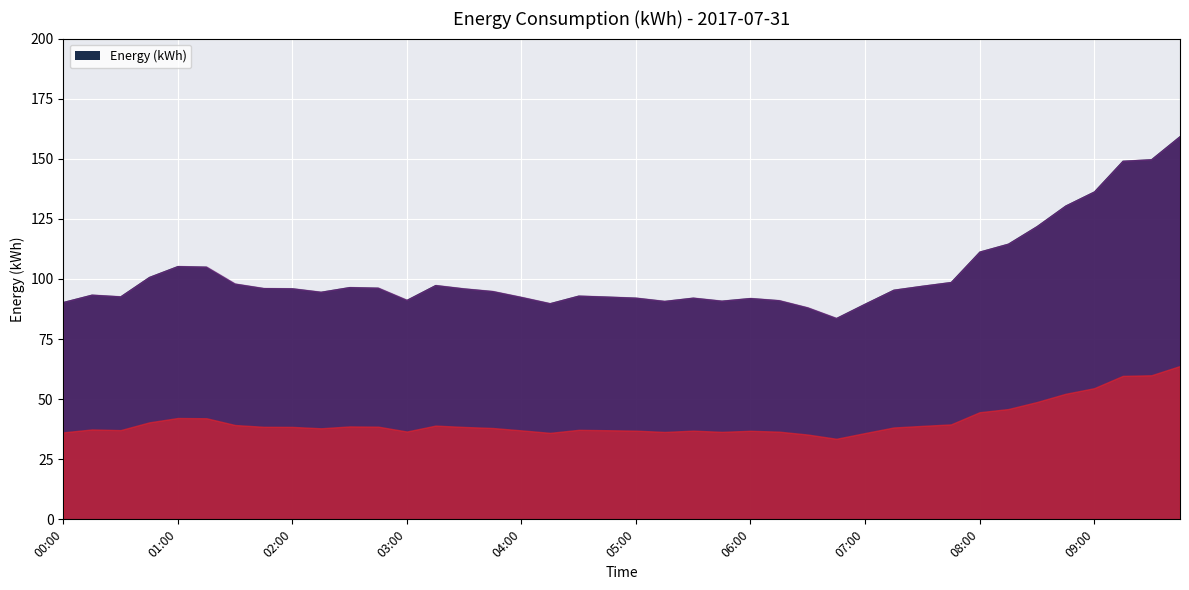

What position from the right is 07:45?

9